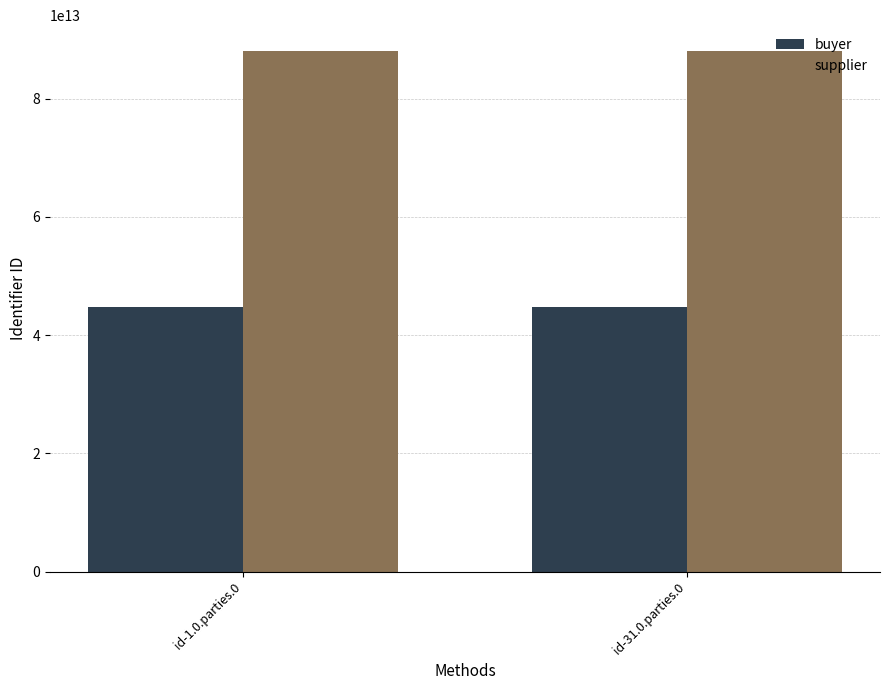

Rank the series by their maximum value, from highest to lowest.

supplier, buyer